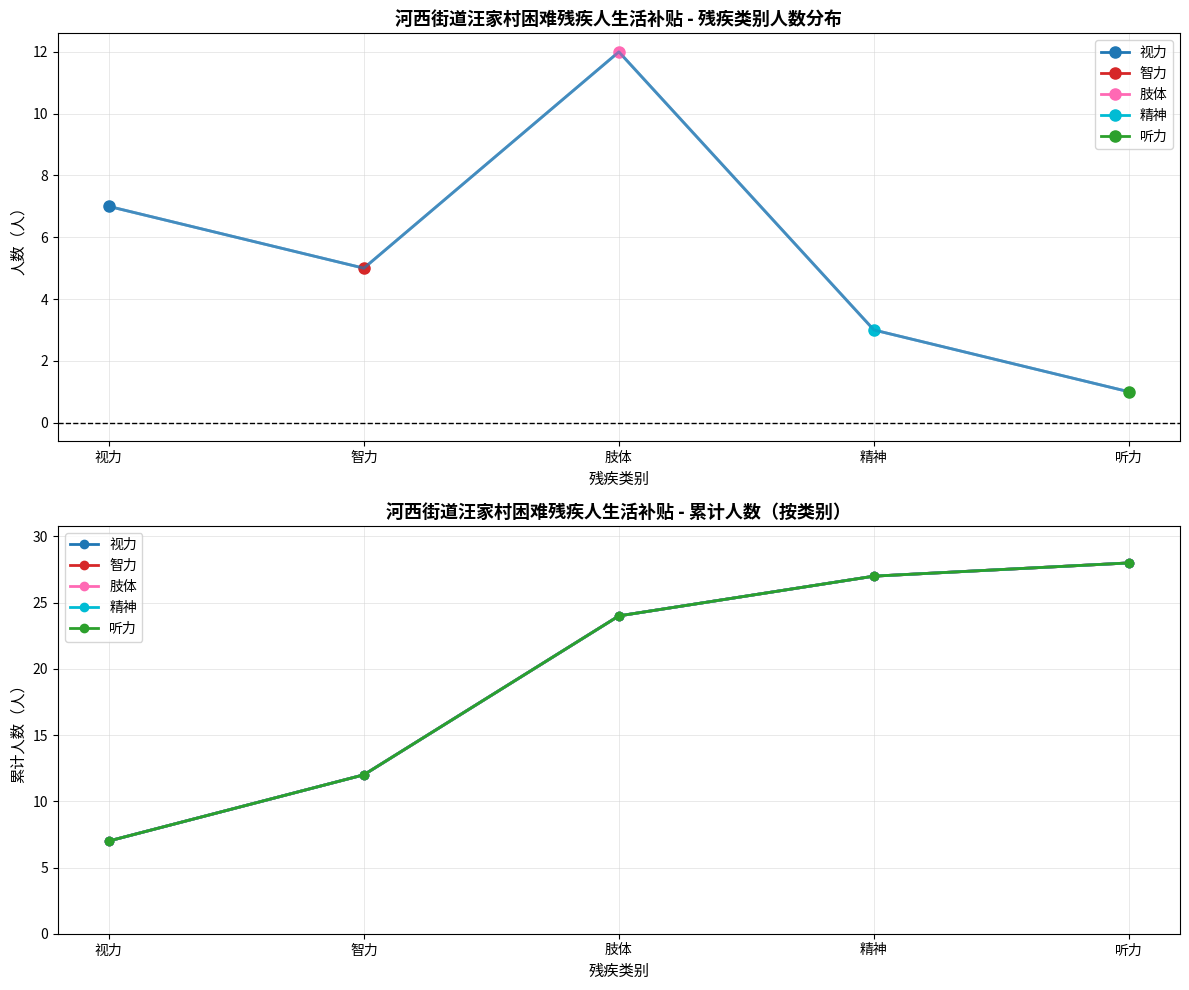

Which series has the largest range (max minus min)?

视力